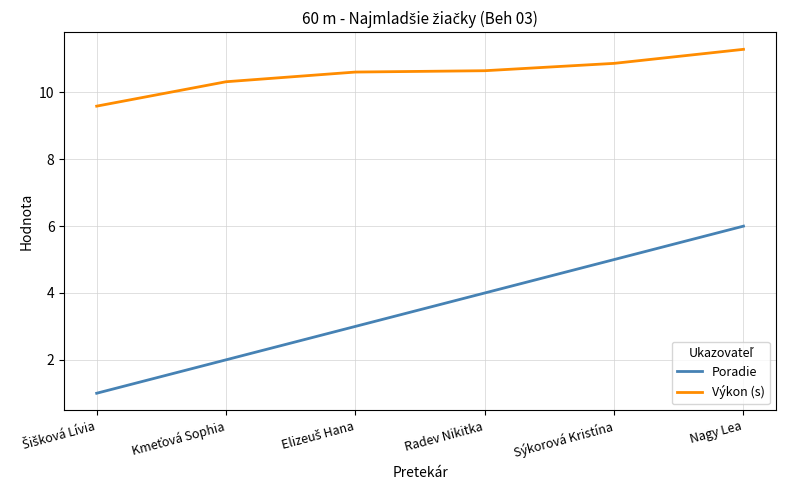

At which category is the sum across all series the highest?

Nagy Lea